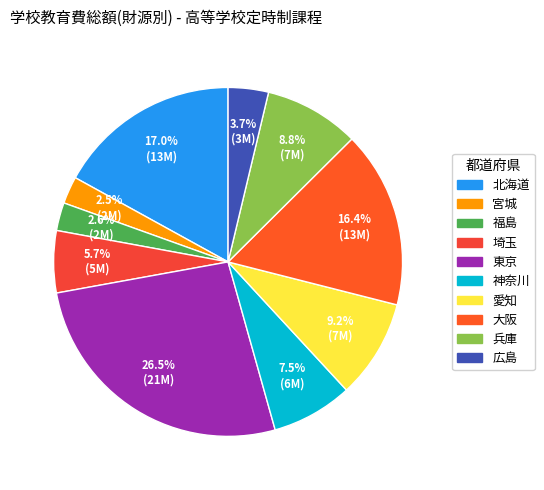

How many segments does this pie chart have?

10